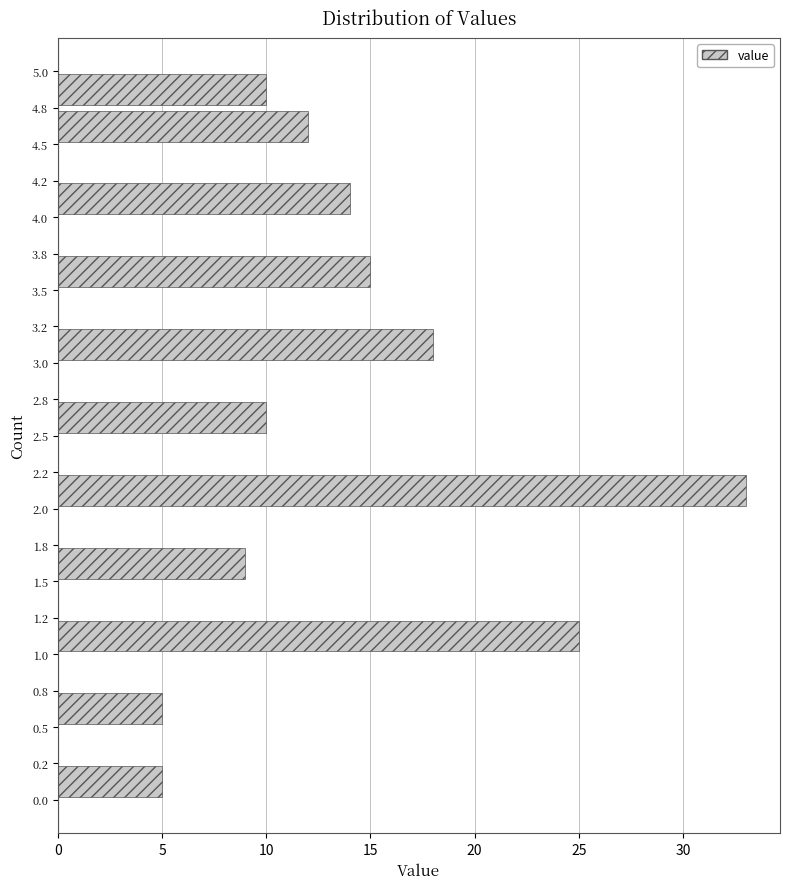

Reading bottom to top, list every bar in this chart as the range it spans on the y-axis followed by its length. The values are not printed on the chart, so give them approximately, as read against the axis.

0.0 to 0.2: 5
0.2 to 0.5: 0
0.5 to 0.8: 5
0.8 to 1.0: 0
1.0 to 1.2: 25
1.2 to 1.5: 0
1.5 to 1.8: 9
1.8 to 2.0: 0
2.0 to 2.2: 33
2.2 to 2.5: 0
2.5 to 2.8: 10
2.8 to 3.0: 0
3.0 to 3.2: 18
3.2 to 3.5: 0
3.5 to 3.8: 15
3.8 to 4.0: 0
4.0 to 4.2: 14
4.2 to 4.5: 0
4.5 to 4.8: 12
4.8 to 5.0: 10